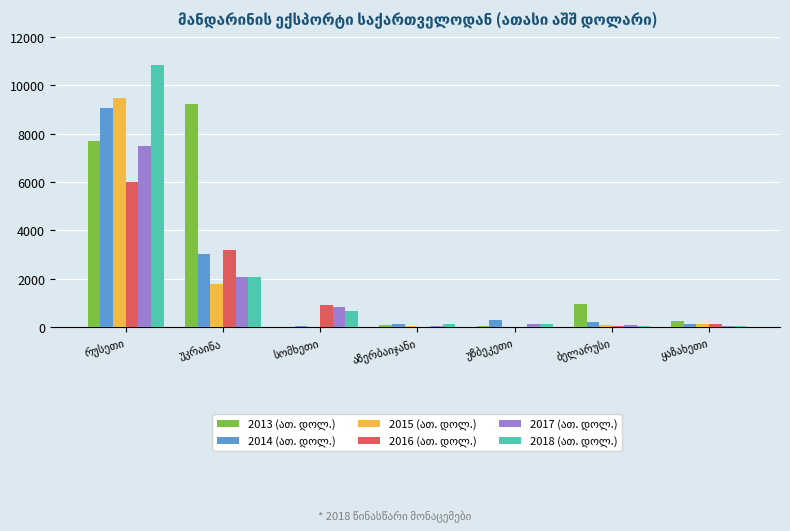

Are the bars horizontal?

No